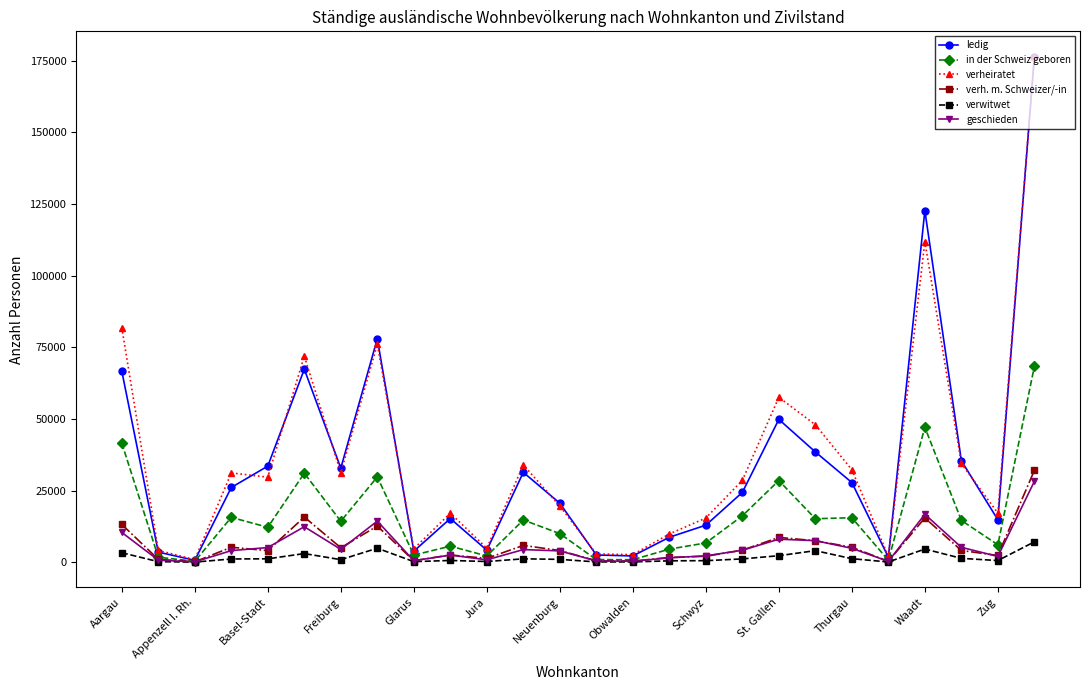

True or false: verh. m. Schweizer/-in has more than 0 points higher than both neighbors.

True